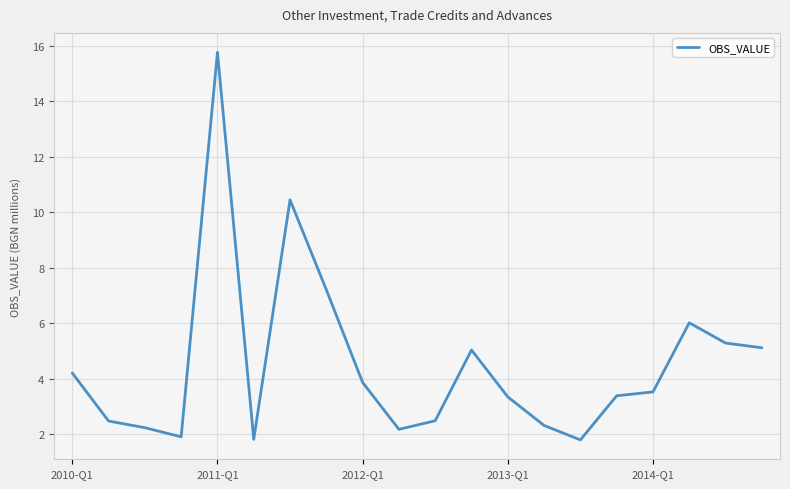

What is the average value?

4.5